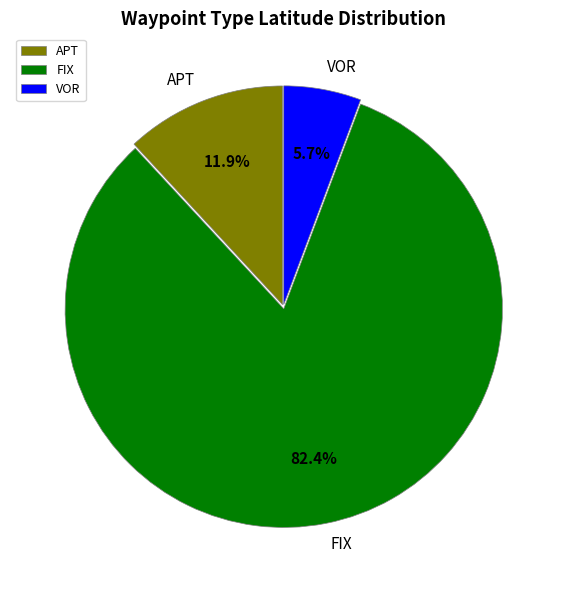

Rank the categories by value from highest to lowest.

FIX, APT, VOR